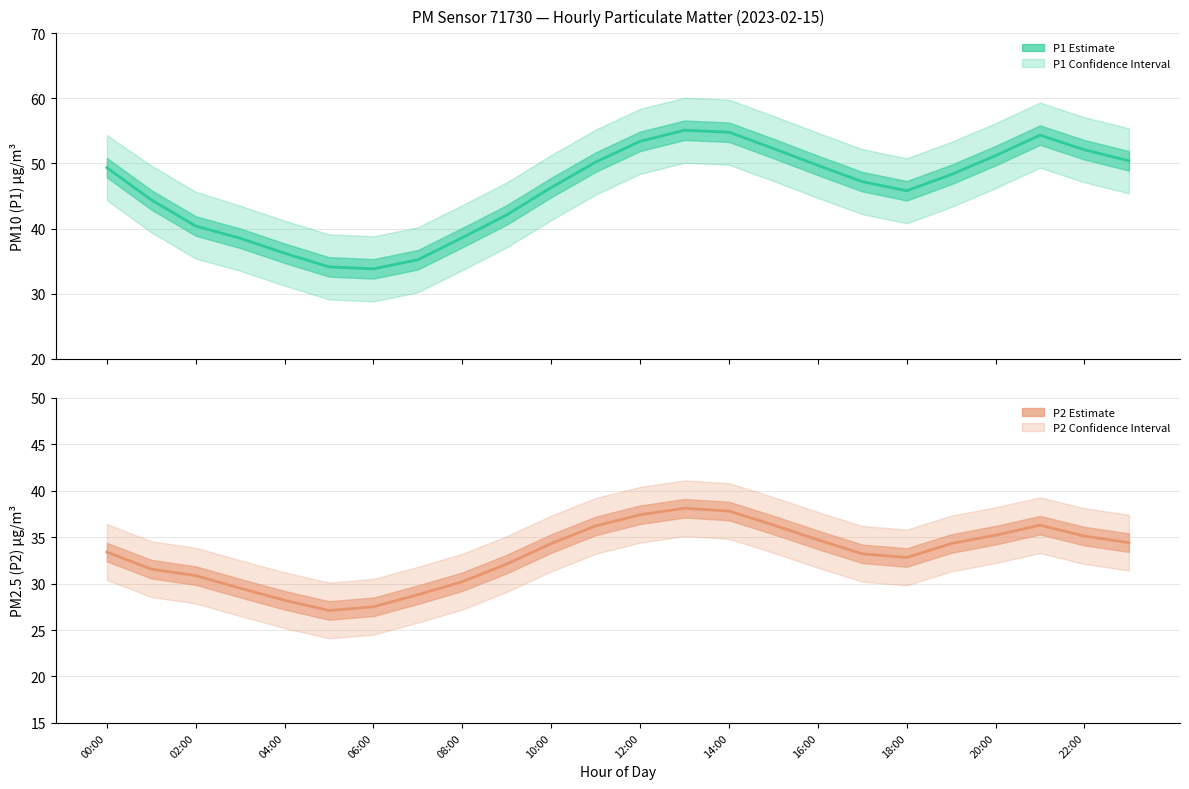

True or false: P2 (PM2.5) and P1 (PM10) cross at least once.

False